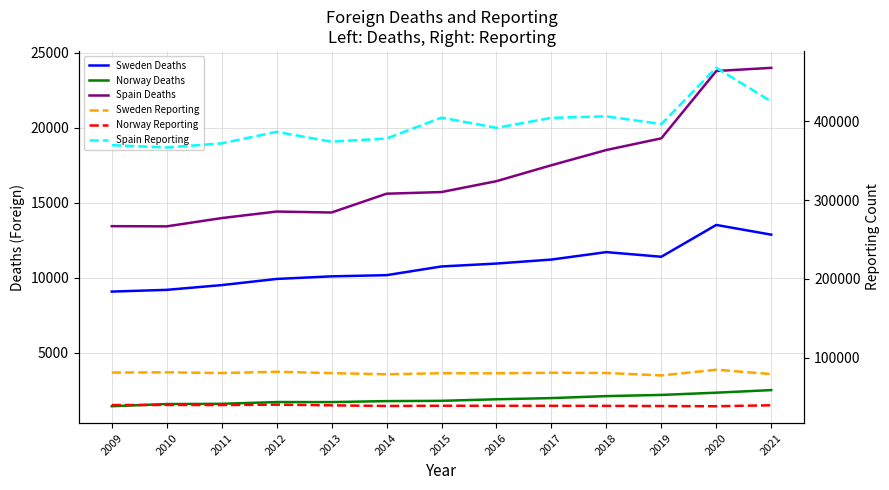

What are all the series names shown in the legend?

Sweden Deaths, Norway Deaths, Spain Deaths, Sweden Reporting, Norway Reporting, Spain Reporting